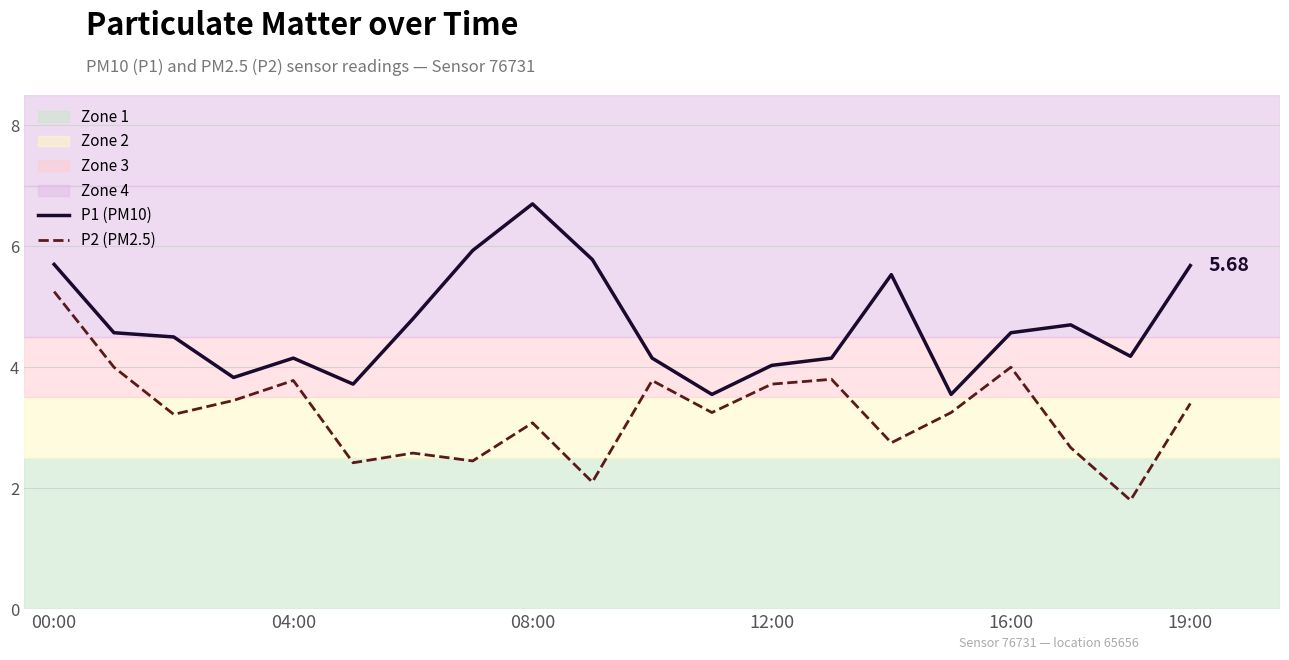

True or false: P2 (PM2.5) and P1 (PM10) cross at least once.

False